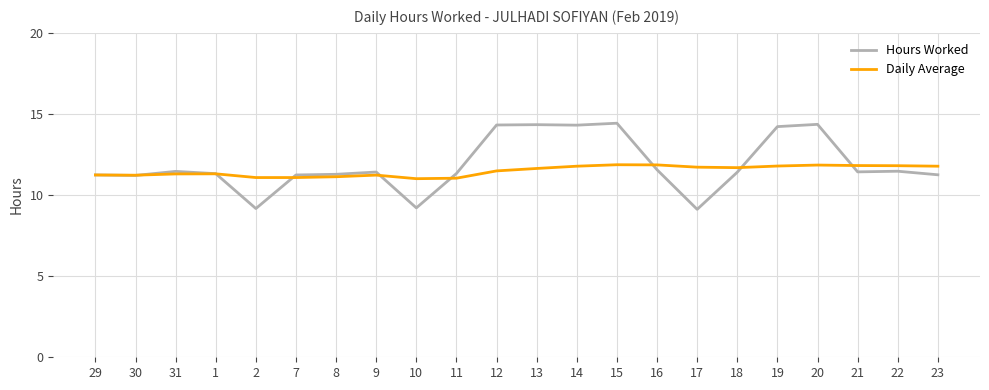

List the series in order of their peak value, highest first.

Hours Worked, Daily Average